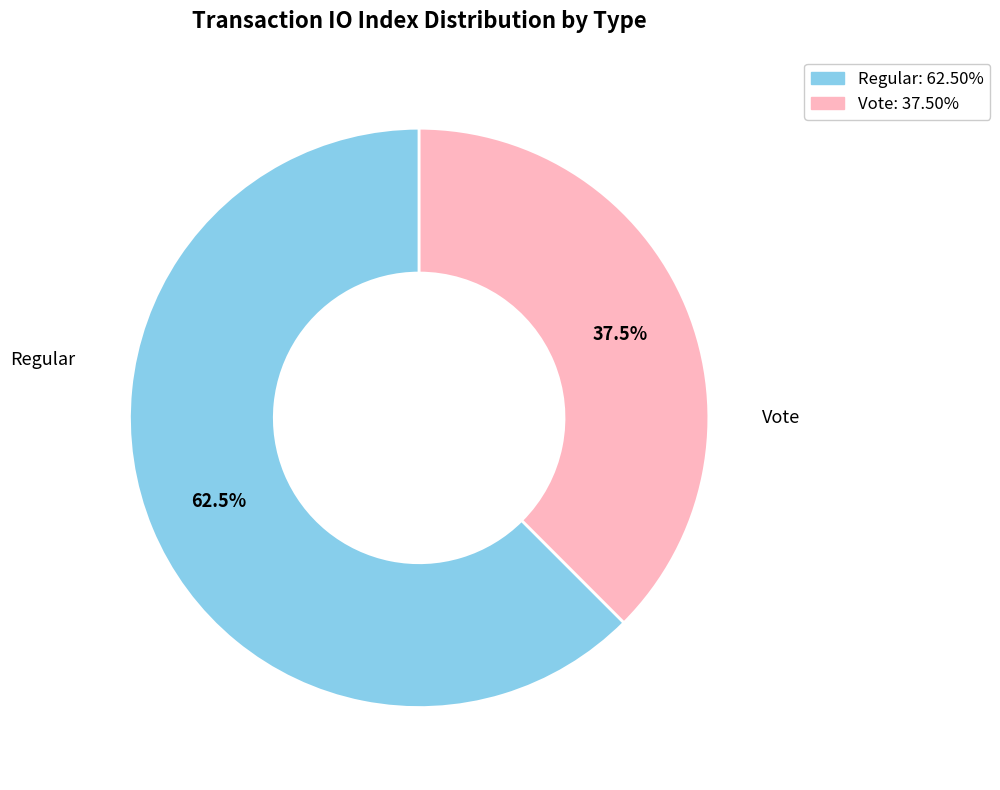

Between Regular and Vote, which is larger?

Regular